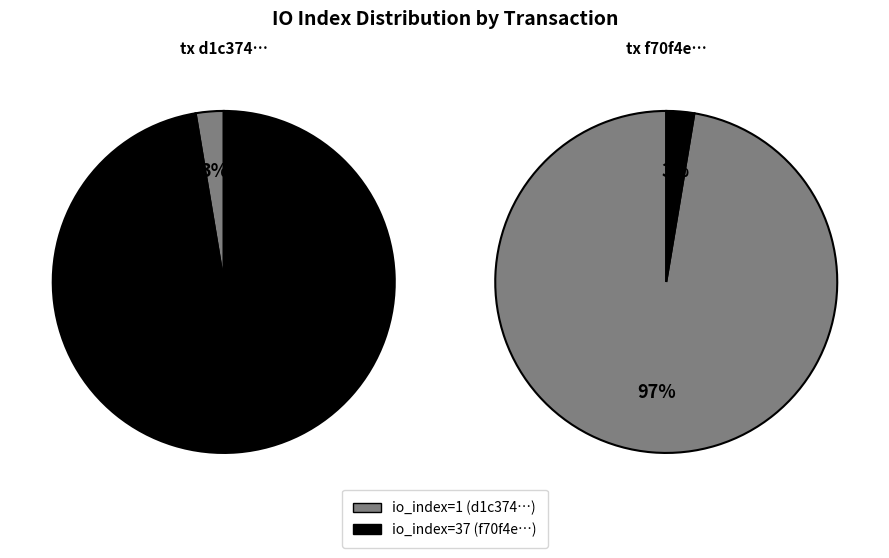

What percentage is the tx_index_37 slice, to the nearest percent?

97%